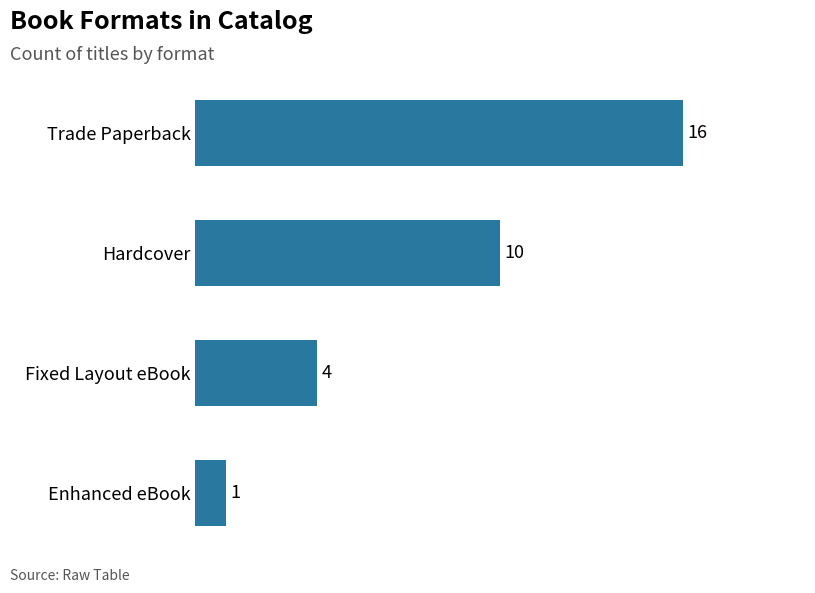

Does the chart contain stacked bars?

No